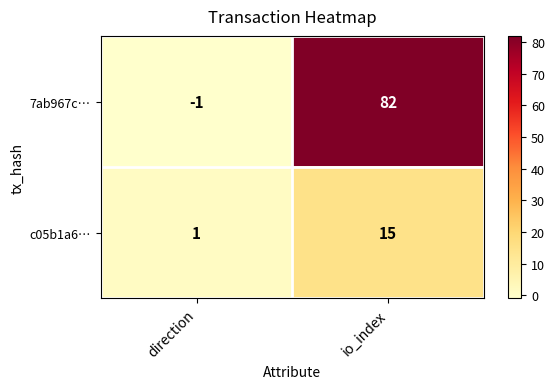

What is the total value across all series at io_index?

97